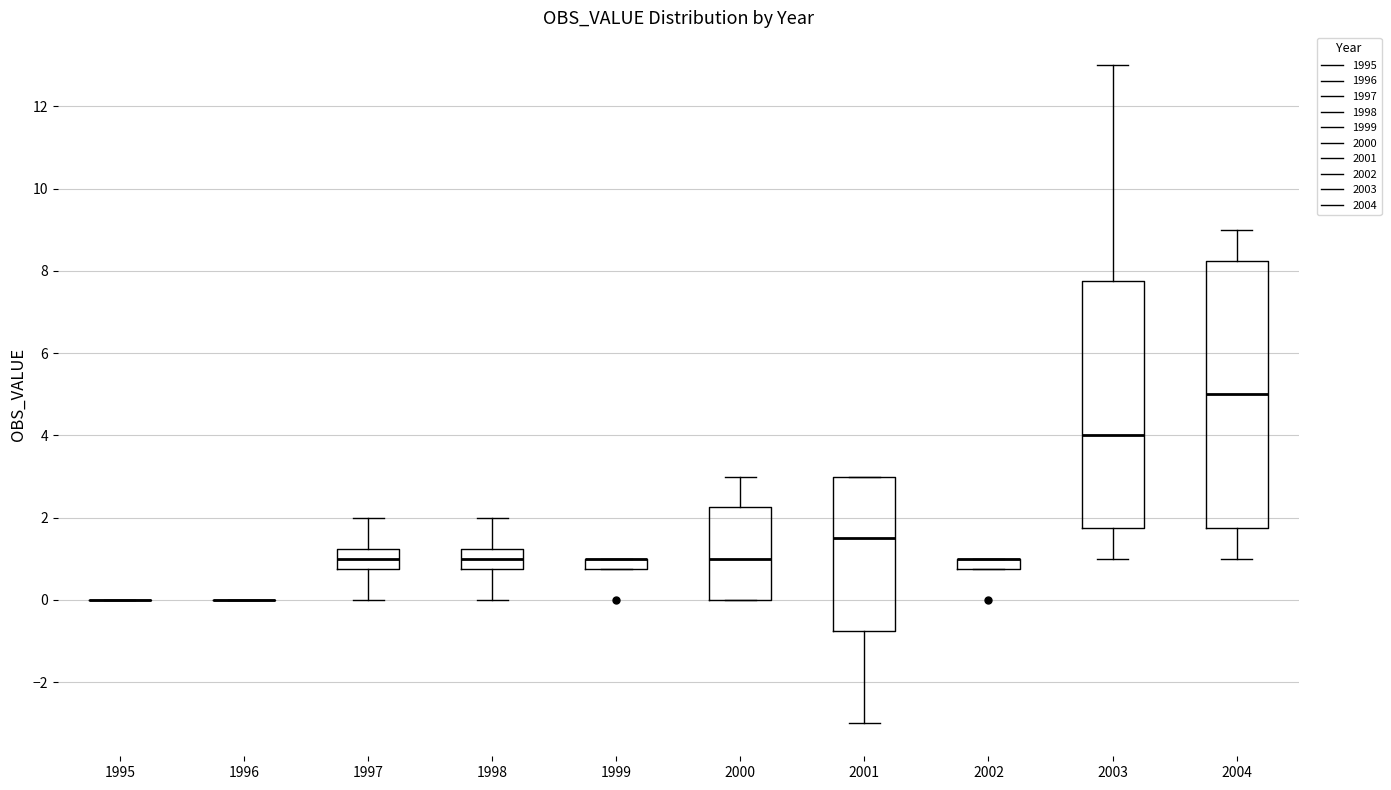

Comparing the boxes themselves (not the whiskers), which one is the tallest?

2004